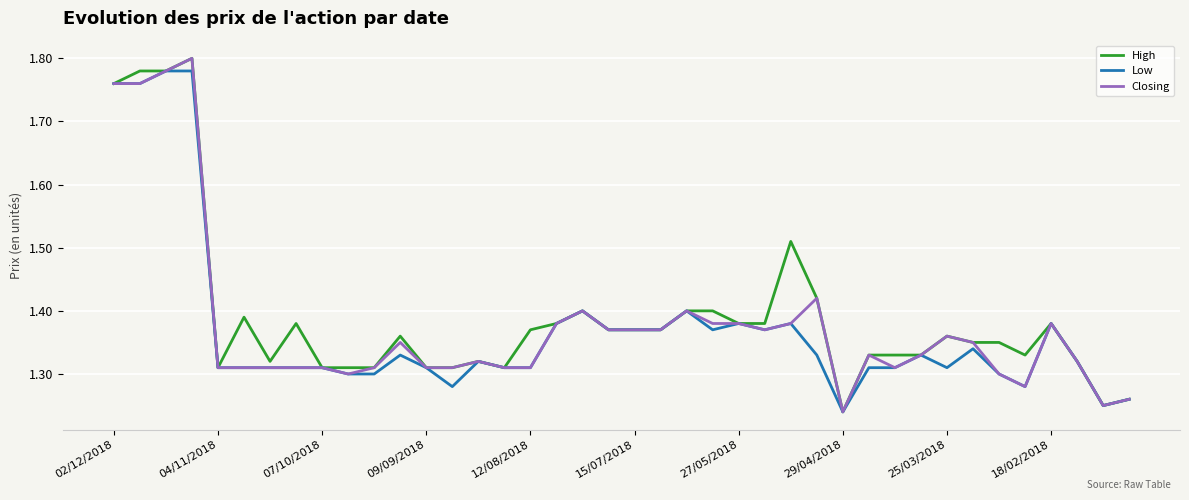

True or false: Closing and Low cross at least once.

False